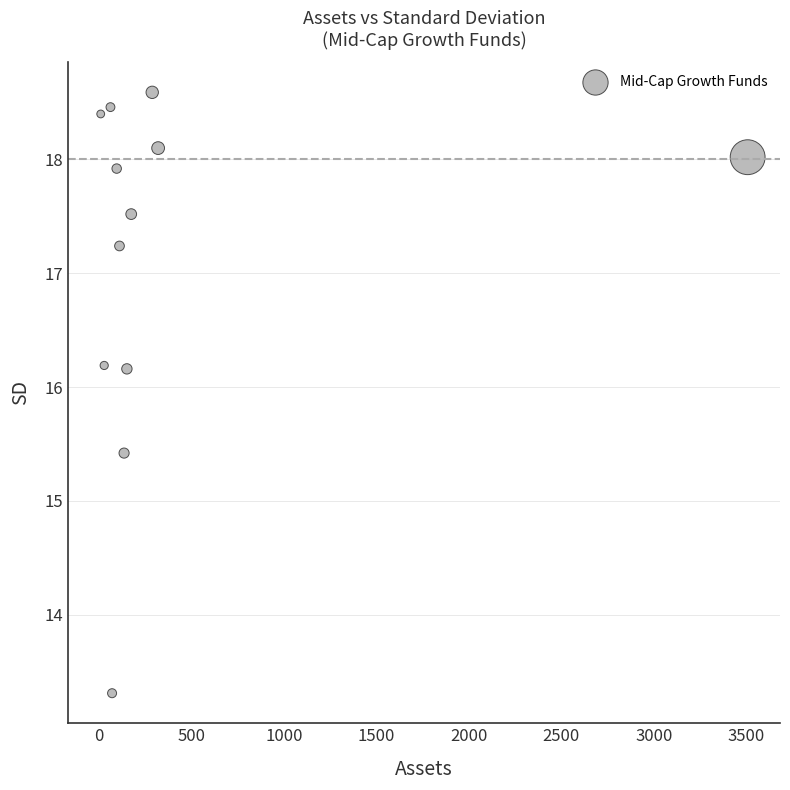

What is the range of X values (max minus min)?

3498.3